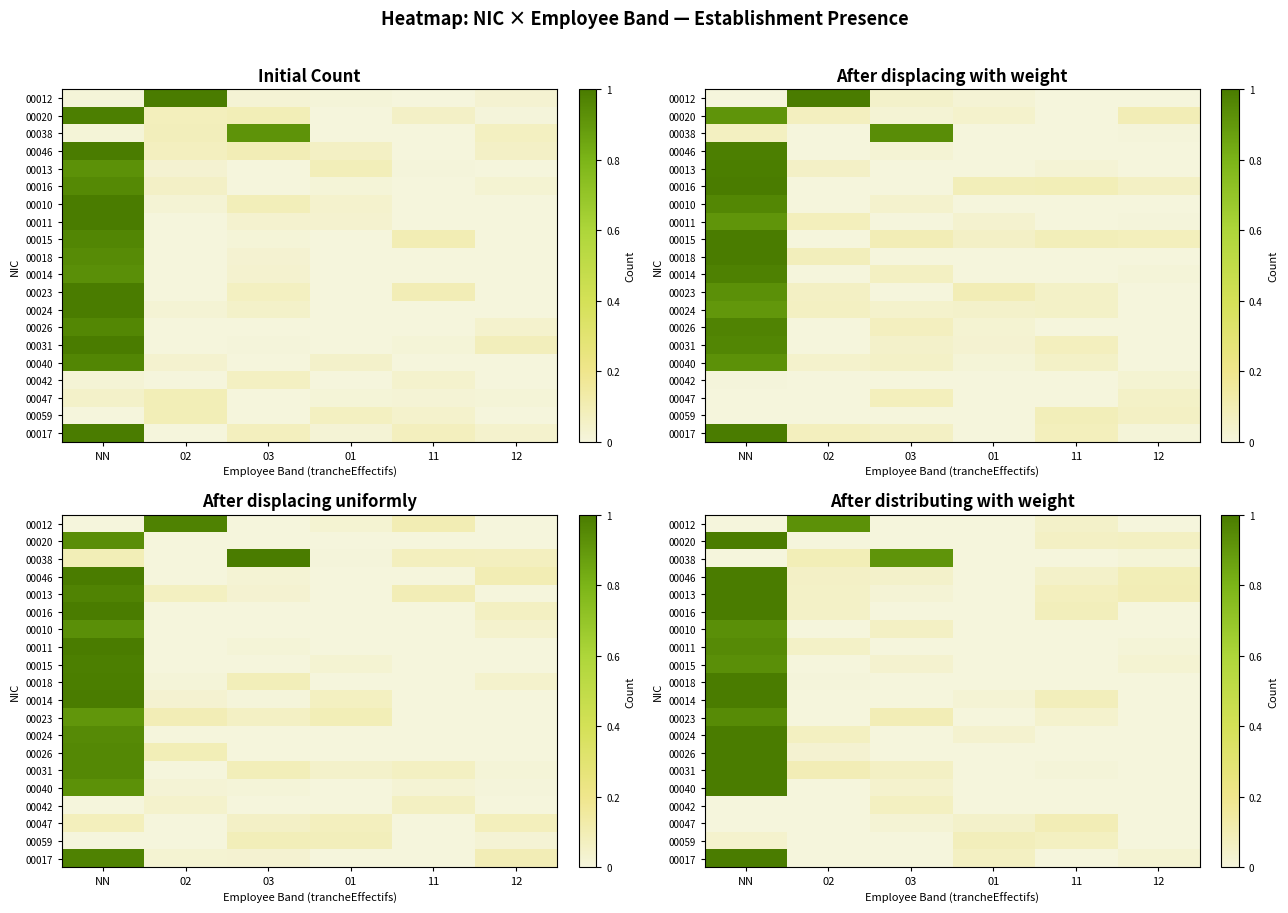

At how many categories does at least one series exceed 0?

6